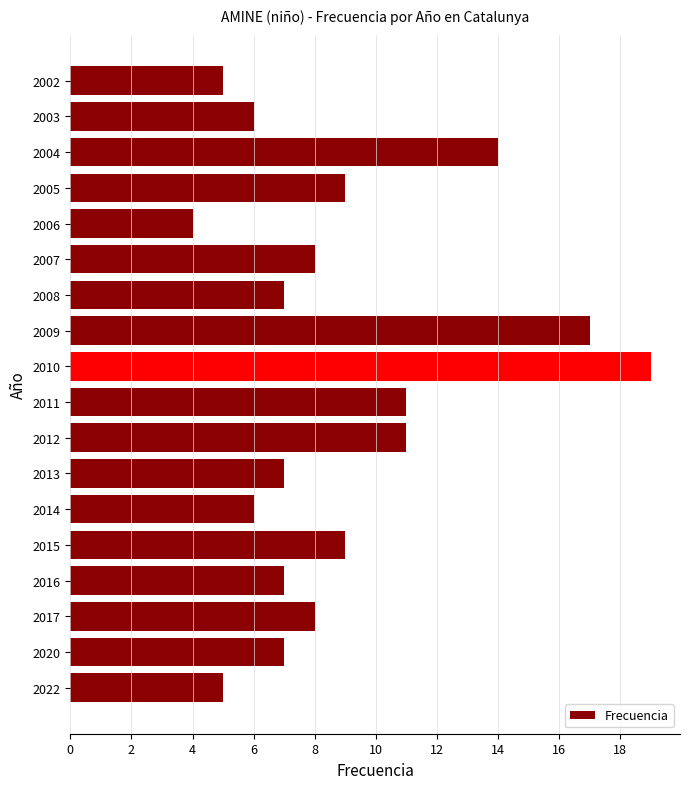

What is the difference between the maximum and second lowest values?

14